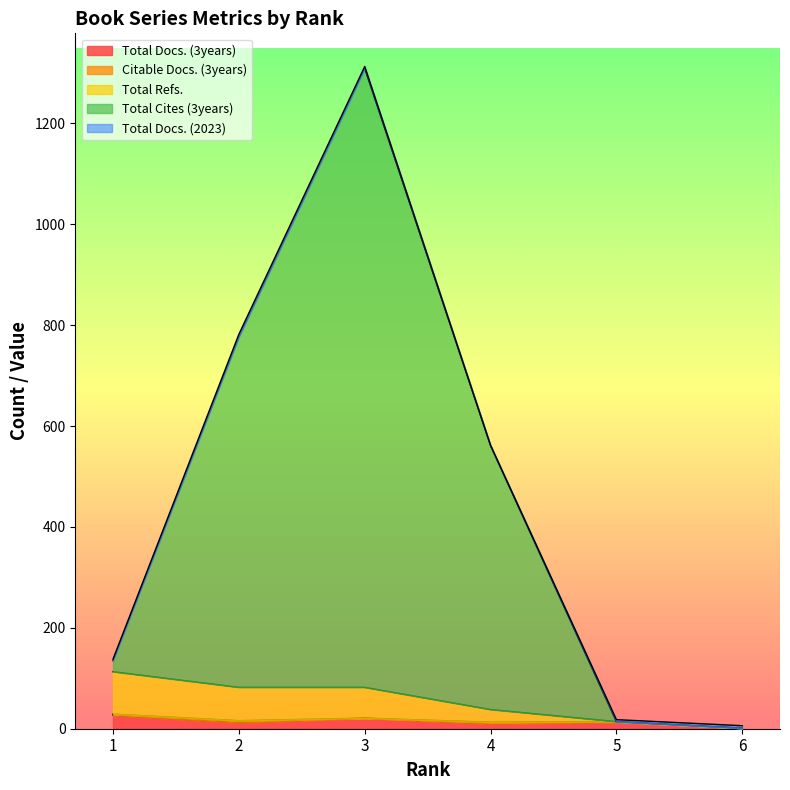

How many data points in Total Refs. are above 82?

1